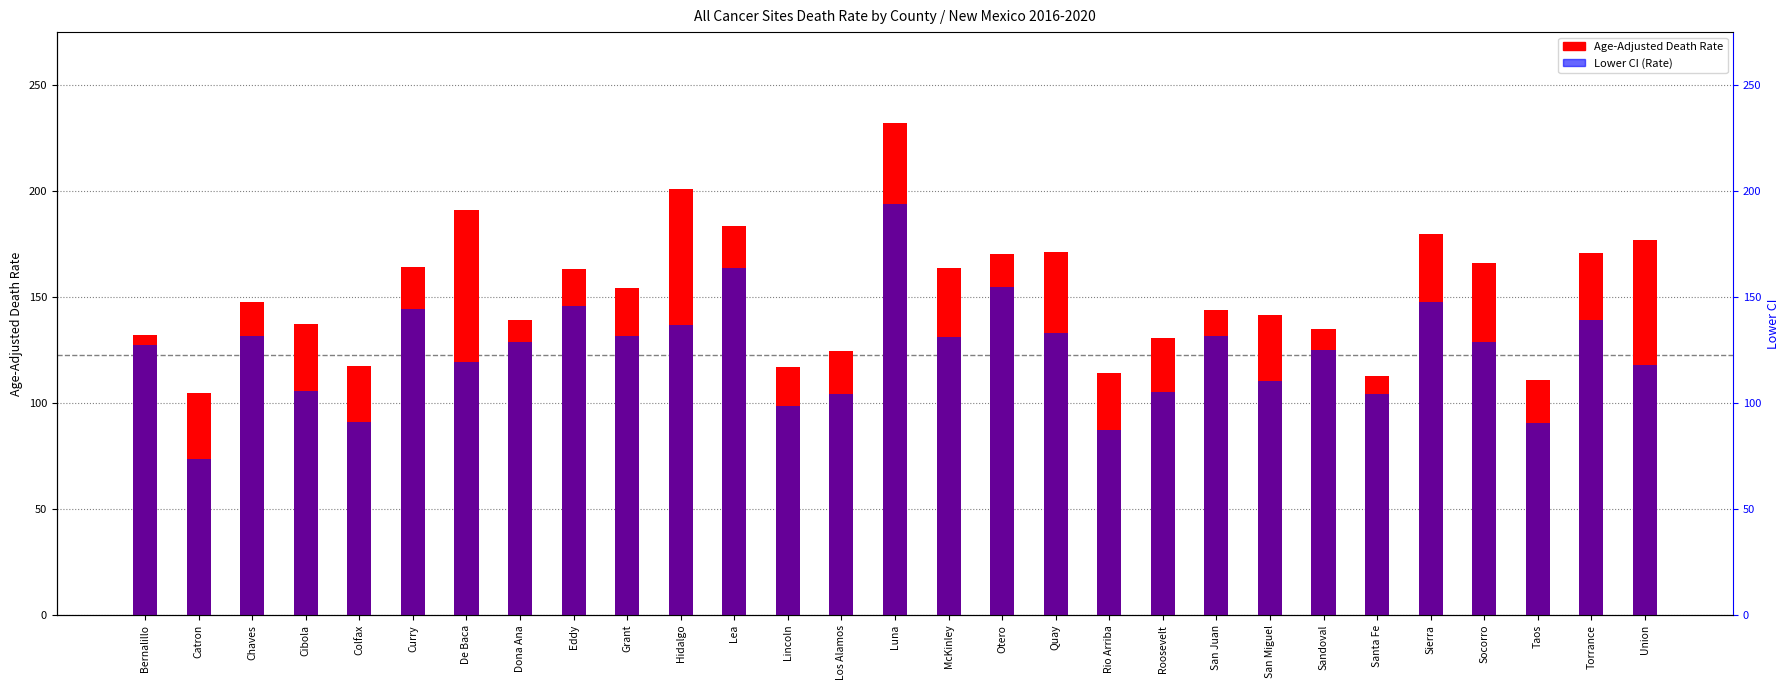

At how many categories does at least one series exceed 192?

2